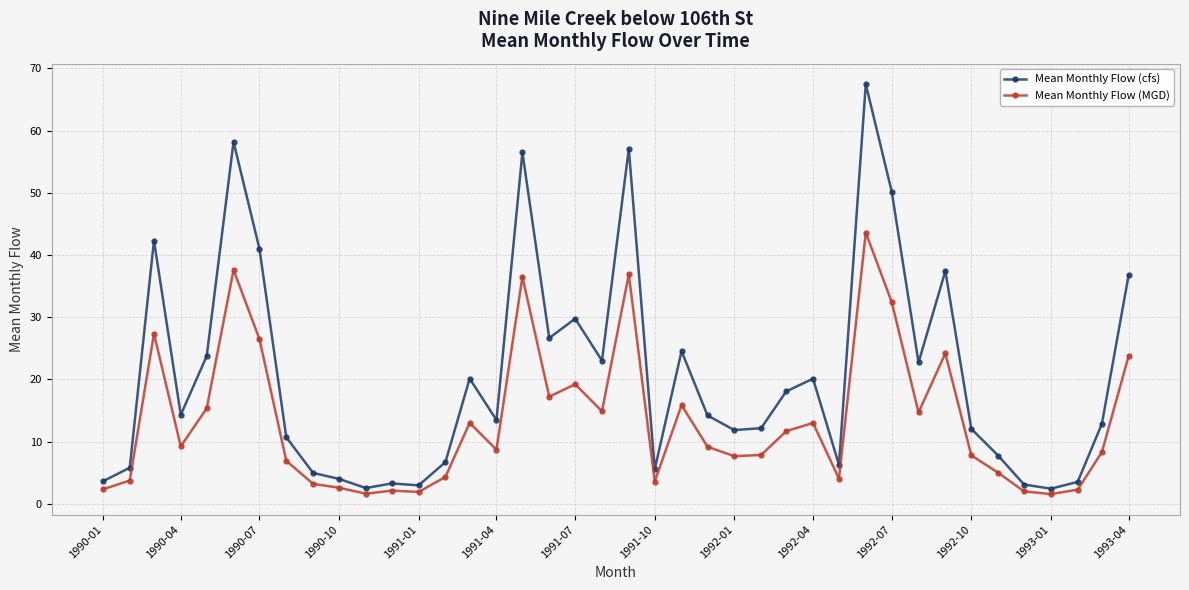

True or false: Mean Monthly Flow (MGD) has more than 0 interior local peaks.

True